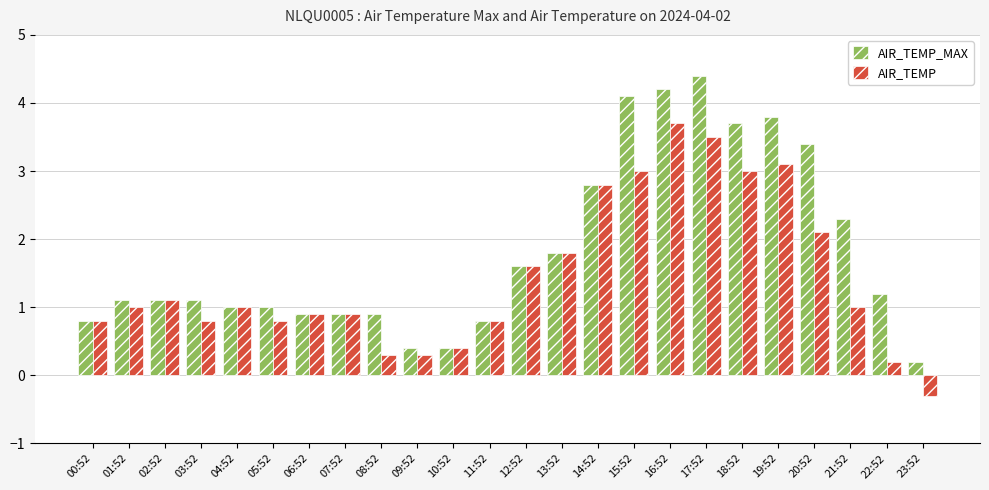

What is the value of the AIR_TEMP_MAX bar at the 8th from the left?

0.9